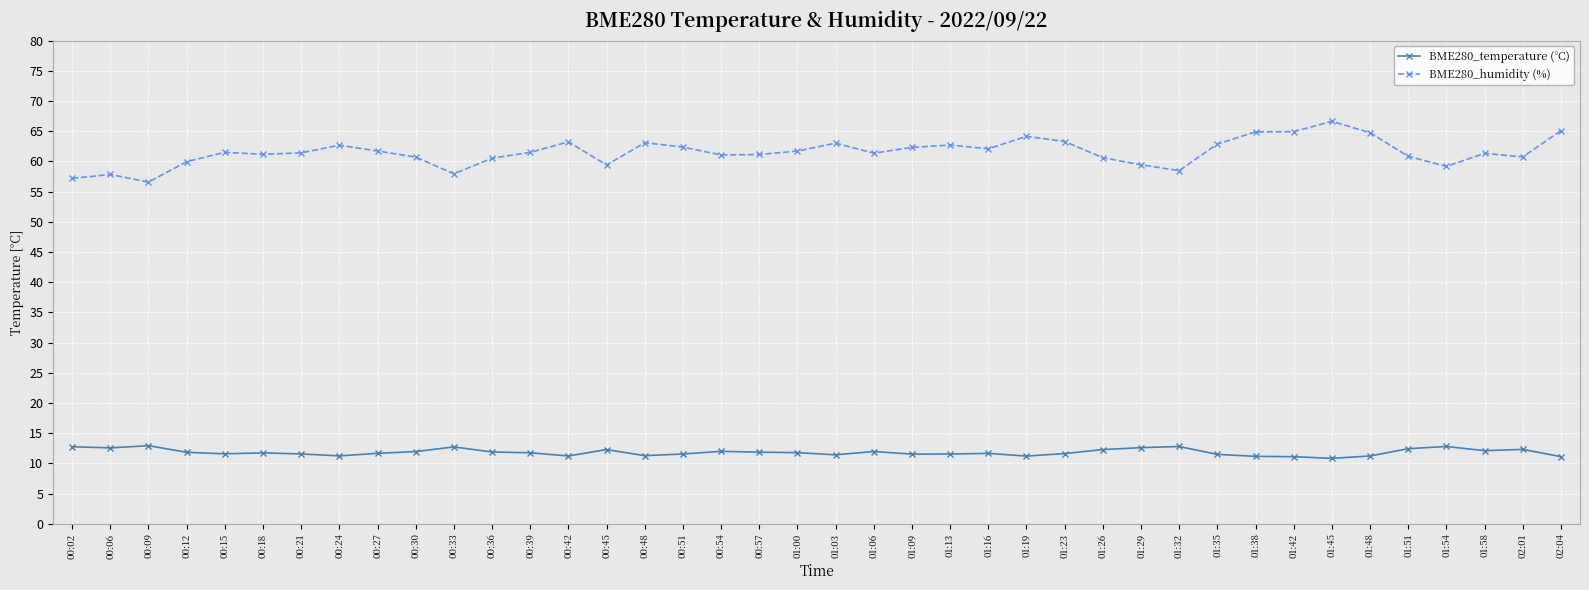

True or false: BME280_temperature (°C) has a value of 11.4 at 01:03.

True